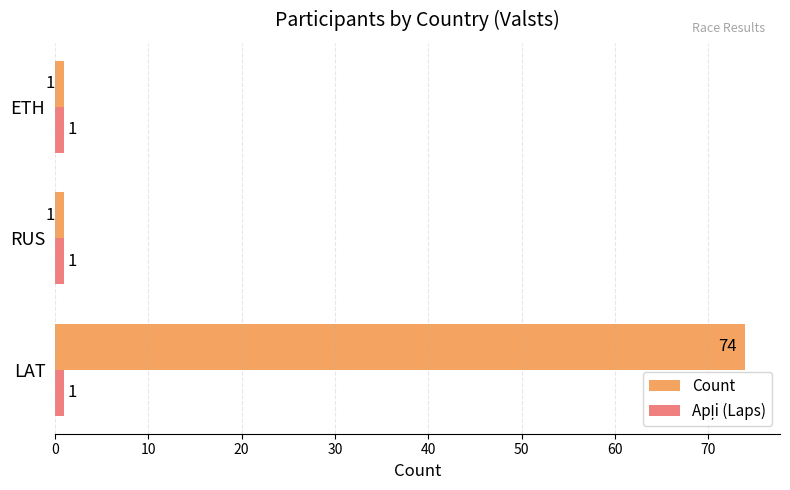

The value of Count at RUS is 1. True or false?

True